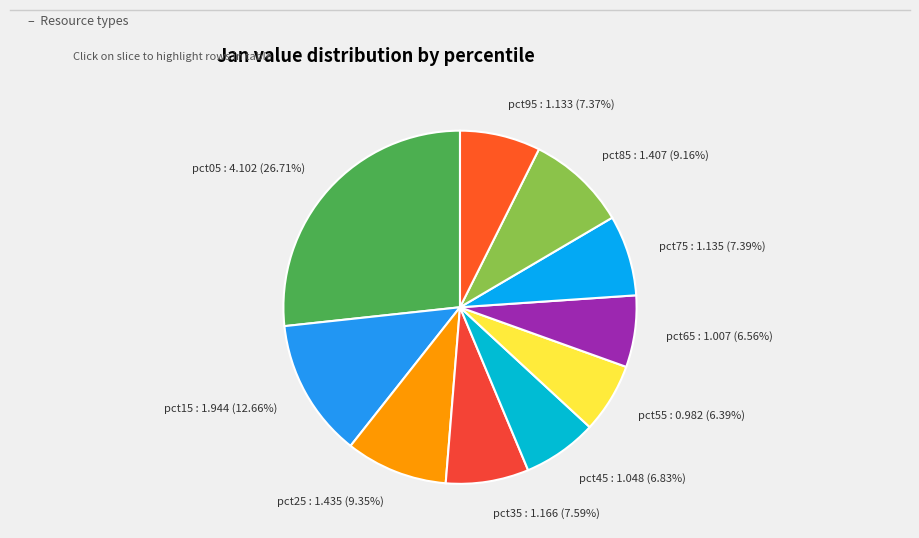

The pct25 slice represents 16% of the pie. True or false?

False